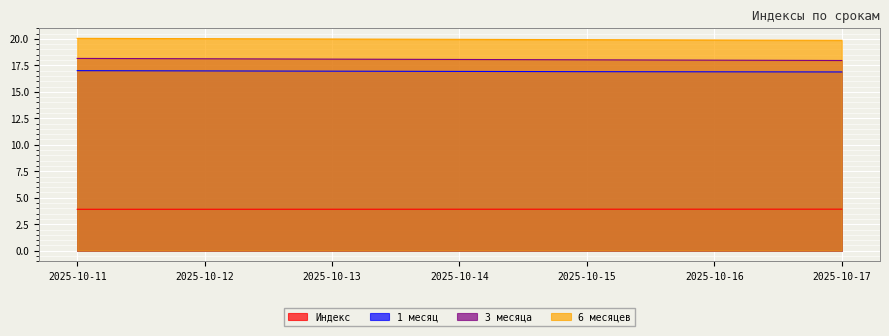

Reading left to right, transcribe all the data shown in this chart.

Индекс: 3.9	3.9	3.9	3.9	3.9	3.9	3.9
1 месяц: 17.0	17.0	16.9	16.9	16.9	16.9	16.9
3 месяца: 18.2	18.1	18.1	18.1	18.0	18.0	18.0
6 месяцев: 20.0	20.0	20.0	20.0	19.9	19.9	19.9